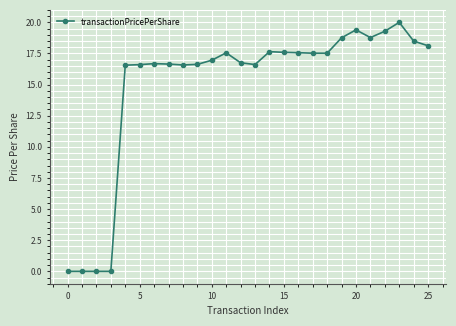

What is the difference between the second highest and second lowest values?

19.4